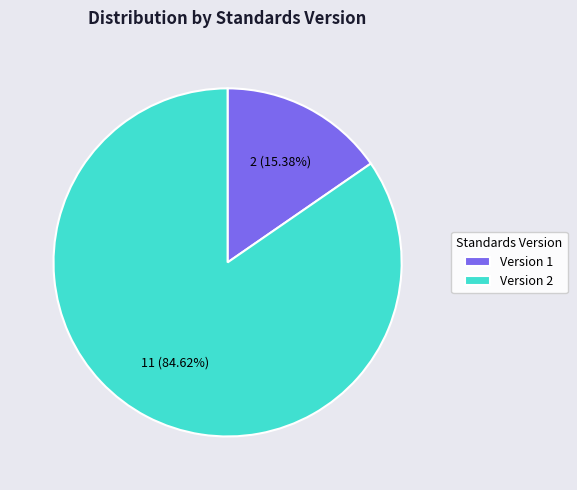

True or false: Version 2 accounts for 54% of the total.

False